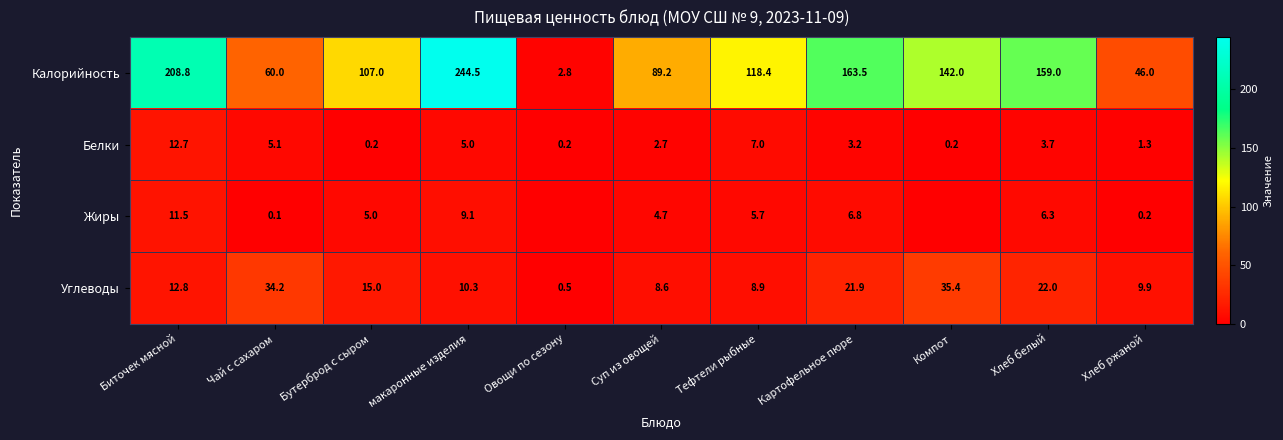

What is the difference between the highest and lowest values at Чай с сахаром?

59.9